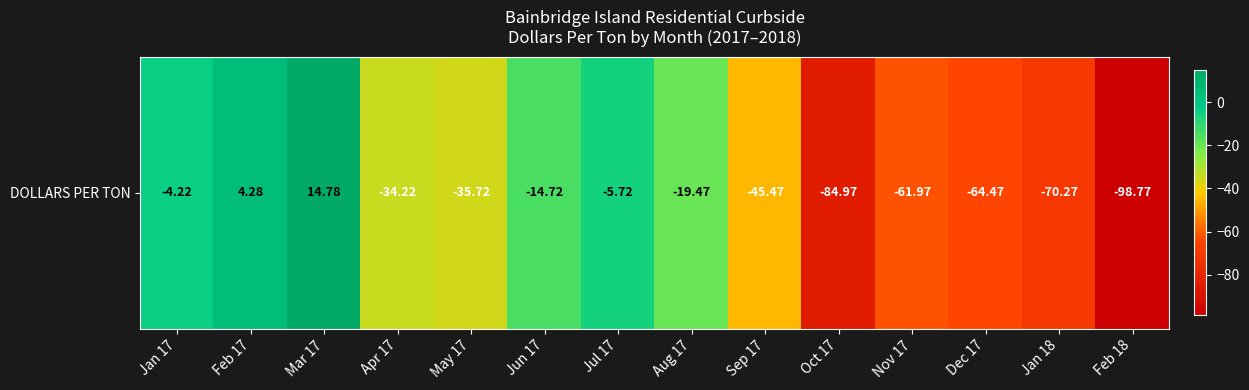

How many values are above zero?

2